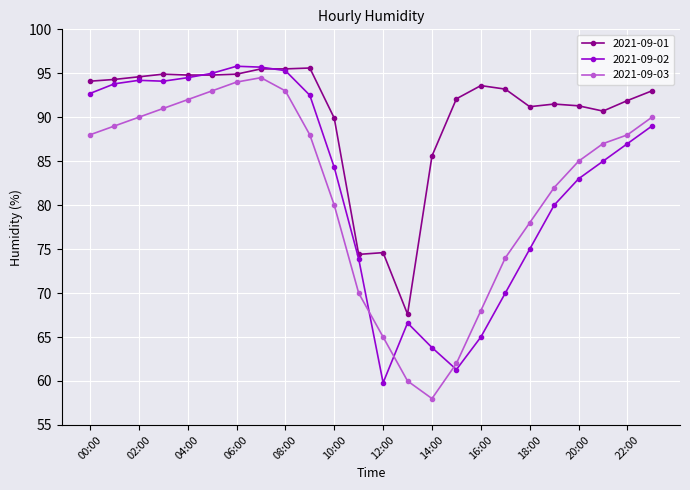

How many interior local peaks does the 2021-09-03 series have?

1